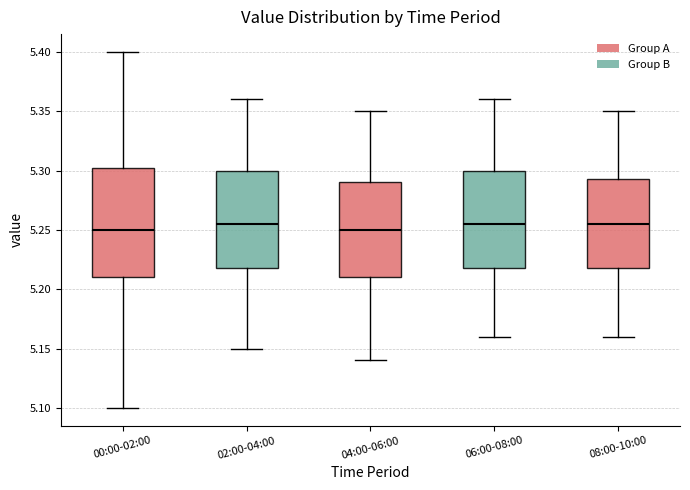

Reading left to right, transcribe this box plot: for each box, give where its median line is, the range the box spans, and where its two whiskers end, as read against the y-axis. The values are not printed on the chart, so give them approximately, as read against the axis.

00:00-02:00: median 5.250, box 5.210 to 5.305, whiskers 5.100 to 5.400
02:00-04:00: median 5.255, box 5.220 to 5.300, whiskers 5.150 to 5.360
04:00-06:00: median 5.250, box 5.210 to 5.290, whiskers 5.140 to 5.350
06:00-08:00: median 5.255, box 5.220 to 5.300, whiskers 5.160 to 5.360
08:00-10:00: median 5.255, box 5.220 to 5.295, whiskers 5.160 to 5.350